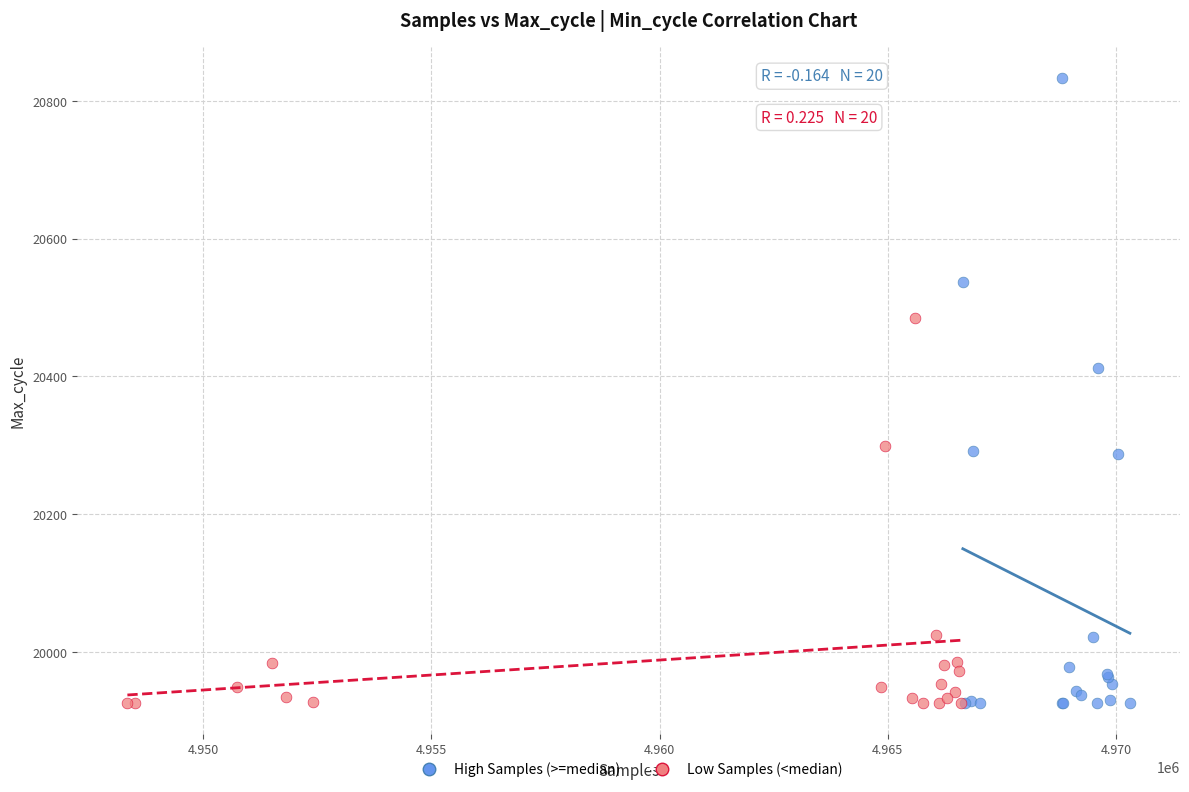

Which series has the largest Y range (max minus min)?

High Samples (>=median)